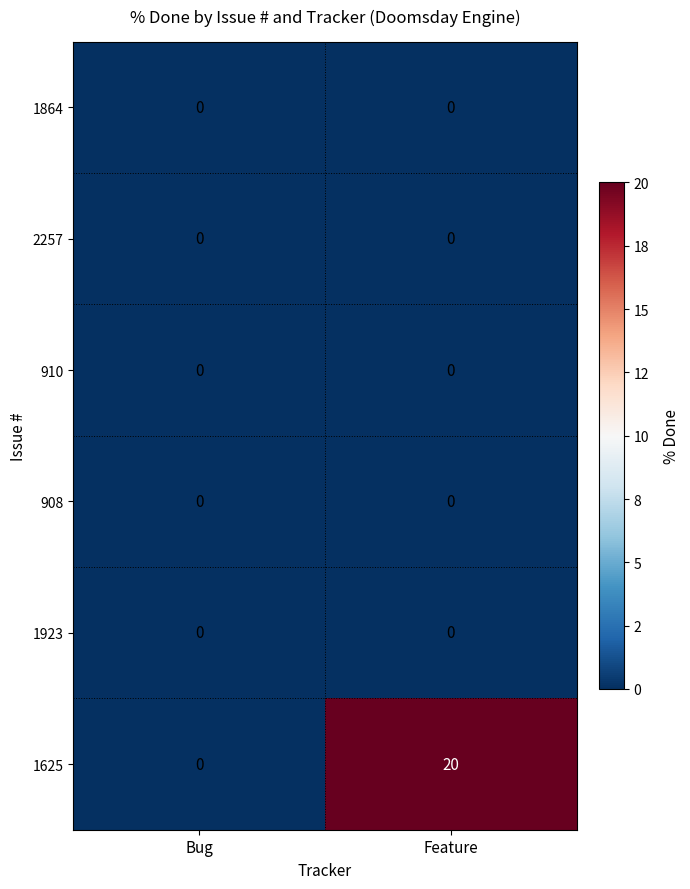

Between Bug and Feature, which series saw the biggest shift?

1625